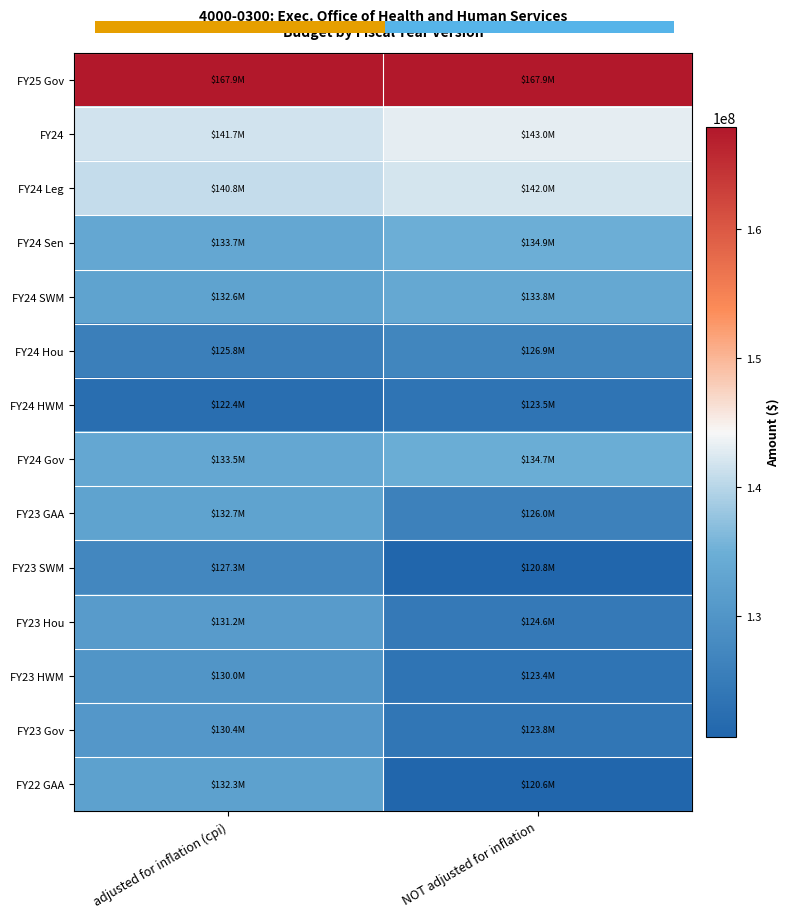

Where is FY24 Leg nearest to the value 141372166?

adjusted for inflation (cpi)